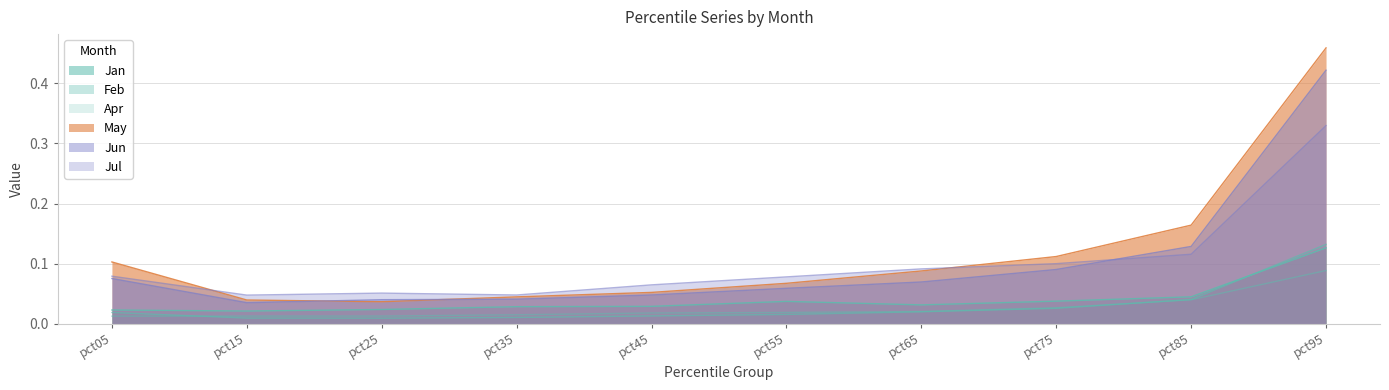

Reading left to right, what are all the values shown in this chart?

Jan: pct05=0.0	pct15=0.0	pct25=0.0	pct35=0.0	pct45=0.0	pct55=0.0	pct65=0.0	pct75=0.0	pct85=0.0	pct95=0.1
Feb: pct05=0.0	pct15=0.0	pct25=0.0	pct35=0.0	pct45=0.0	pct55=0.0	pct65=0.0	pct75=0.0	pct85=0.0	pct95=0.1
Apr: pct05=0.0	pct15=0.0	pct25=0.0	pct35=0.0	pct45=0.0	pct55=0.0	pct65=0.0	pct75=0.0	pct85=0.0	pct95=0.1
May: pct05=0.1	pct15=0.0	pct25=0.0	pct35=0.0	pct45=0.1	pct55=0.1	pct65=0.1	pct75=0.1	pct85=0.2	pct95=0.5
Jun: pct05=0.1	pct15=0.0	pct25=0.0	pct35=0.0	pct45=0.0	pct55=0.1	pct65=0.1	pct75=0.1	pct85=0.1	pct95=0.4
Jul: pct05=0.1	pct15=0.0	pct25=0.1	pct35=0.0	pct45=0.1	pct55=0.1	pct65=0.1	pct75=0.1	pct85=0.1	pct95=0.3